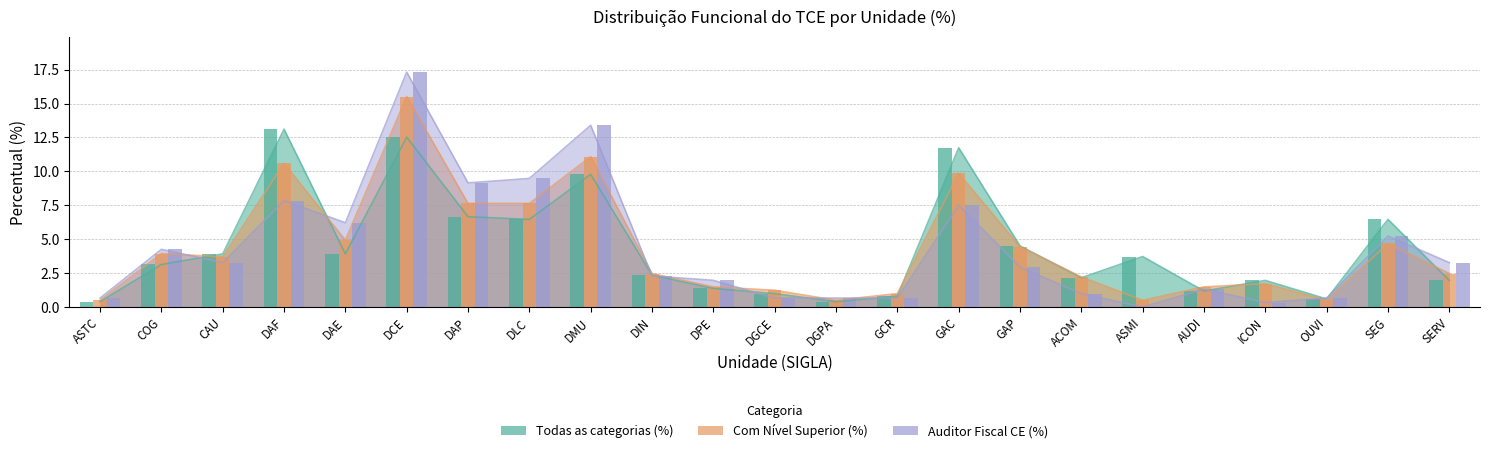

Is the value of Com Nível Superior (%) at DIN greater than the value of Auditor Fiscal CE (%) at DGPA?

Yes